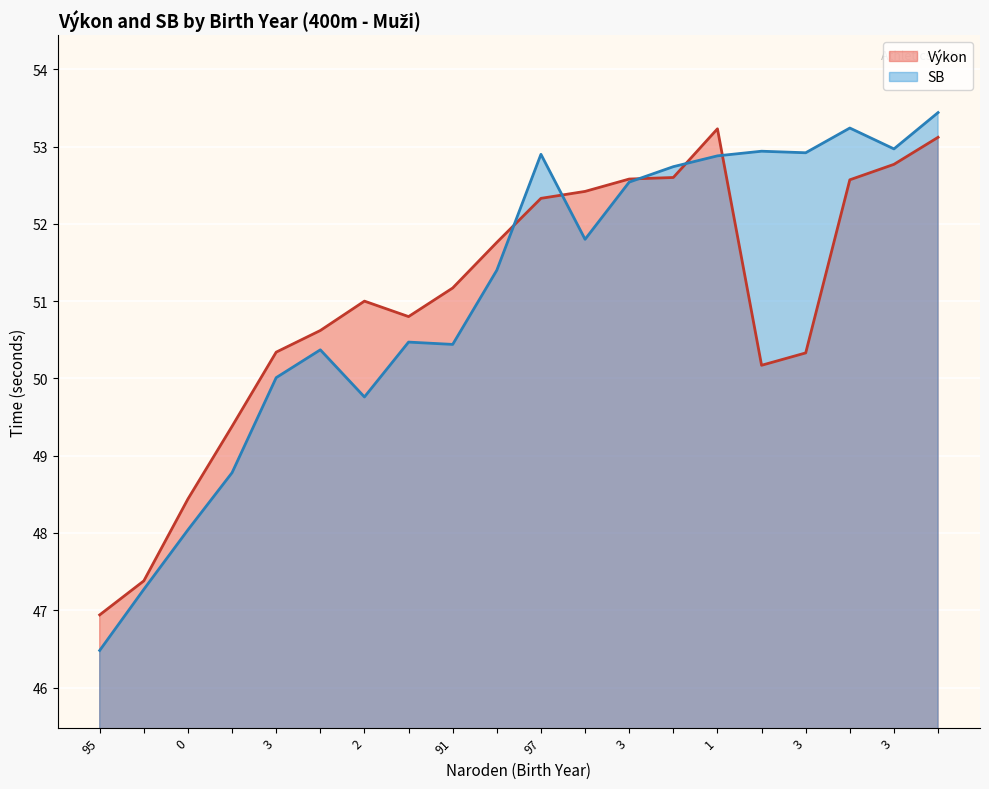

Which series has the widest spread of values?

SB